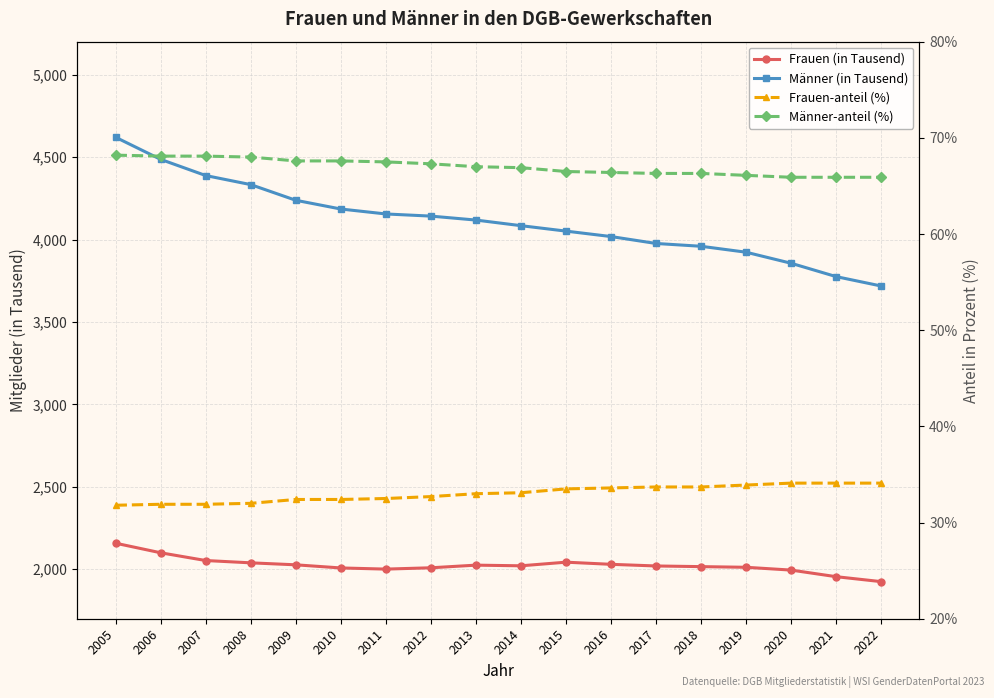

True or false: Frauen-anteil (%) and Männer (in Tausend) intersect in this chart.

False